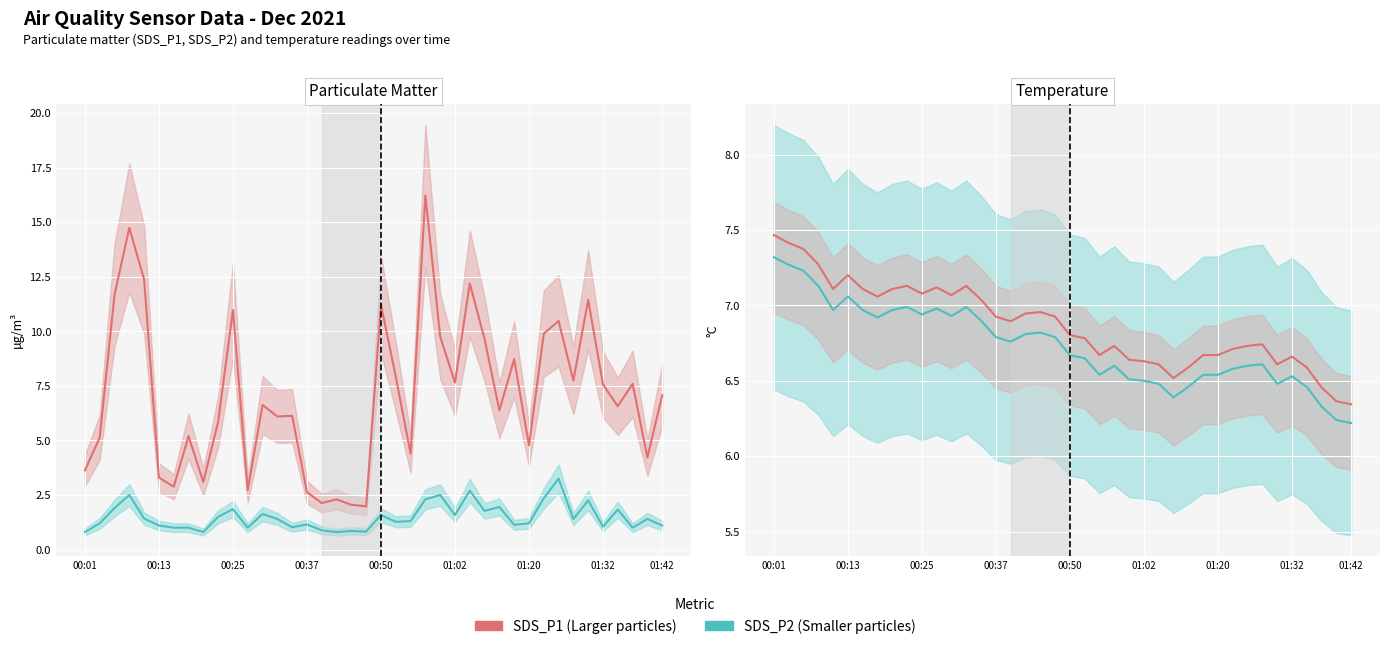

What position from the right is 28?

12